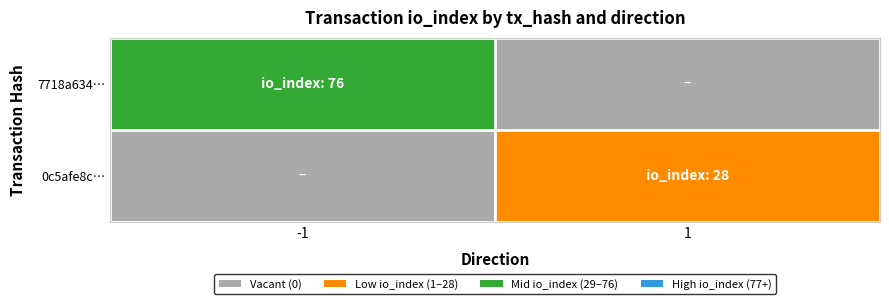

Which series has the largest range (max minus min)?

7718a634…